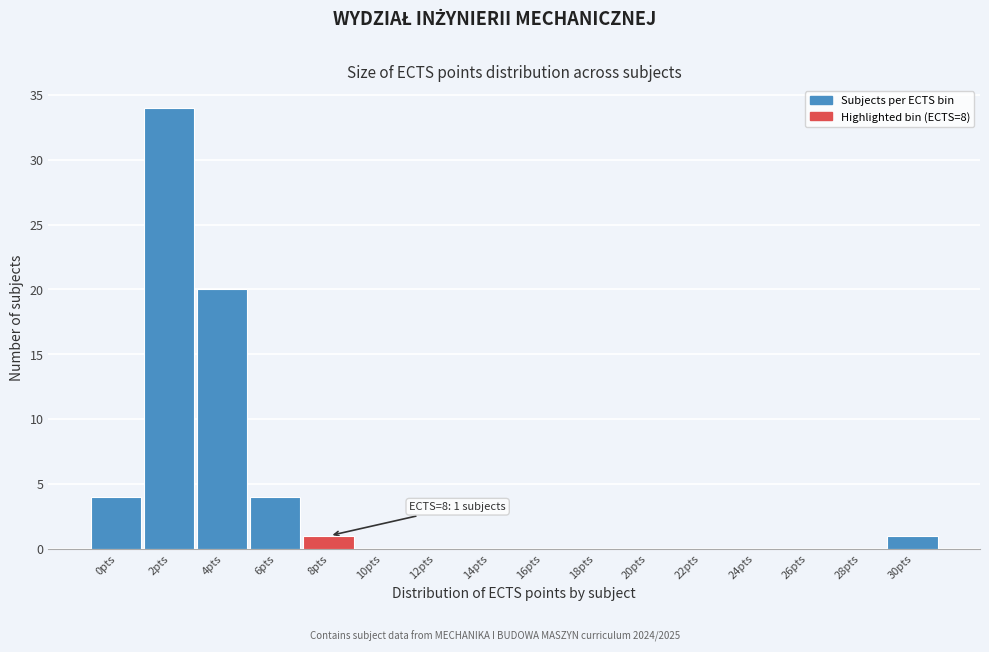

Reading left to right, extract all data points from this chart.

0pts=4	2pts=34	4pts=20	6pts=4	8pts=1	10pts=0	12pts=0	14pts=0	16pts=0	18pts=0	20pts=0	22pts=0	24pts=0	26pts=0	28pts=0	30pts=1